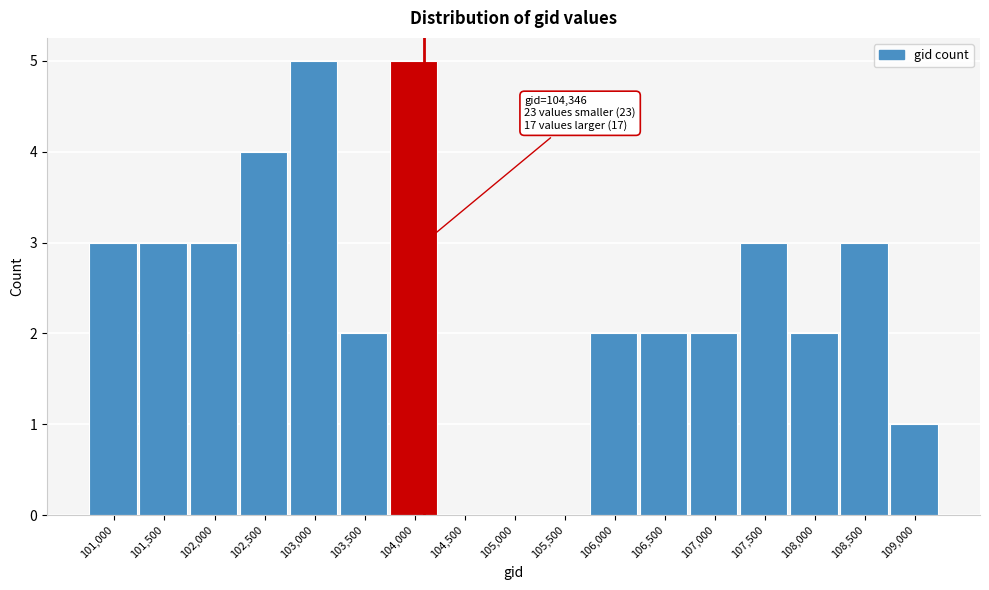

Reading left to right, what are all the values shown in this chart?

101,000=3	101,500=3	102,000=3	102,500=4	103,000=5	103,500=2	104,000=5	104,500=0	105,000=0	105,500=0	106,000=2	106,500=2	107,000=2	107,500=3	108,000=2	108,500=3	109,000=1